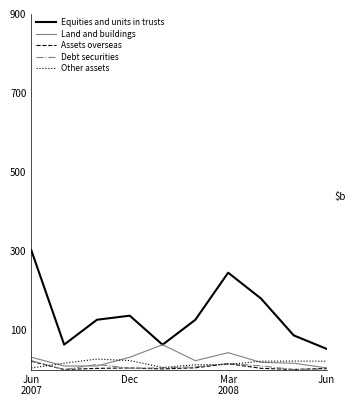

How many times do Other assets and Land and buildings cross each other?

3